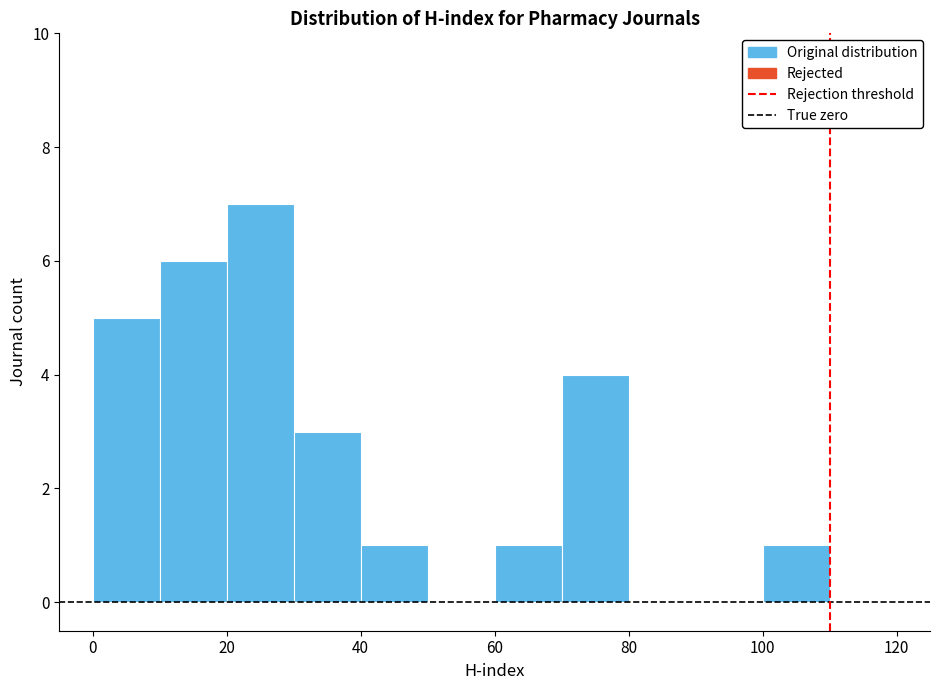

Reading left to right, list every bar in this chart as the range it spans on the x-axis followed by its height. The values are not printed on the chart, so give them approximately, as read against the axis.

0 to 10: 5
10 to 20: 6
20 to 30: 7
30 to 40: 3
40 to 50: 1
50 to 60: 0
60 to 70: 1
70 to 80: 4
80 to 90: 0
90 to 100: 0
100 to 110: 1